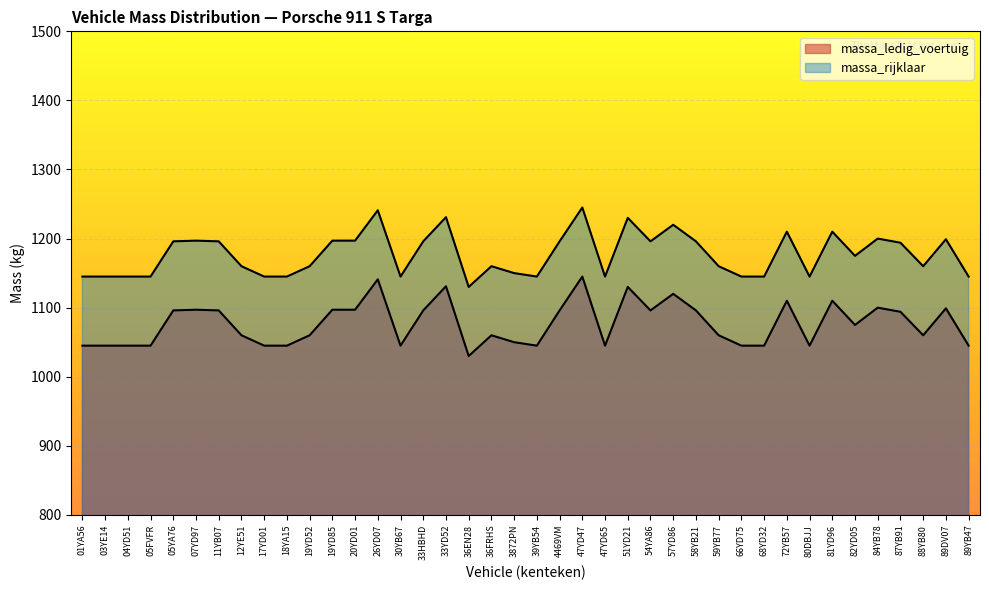

Which category has the highest value in the massa_rijklaar series?

47YD47